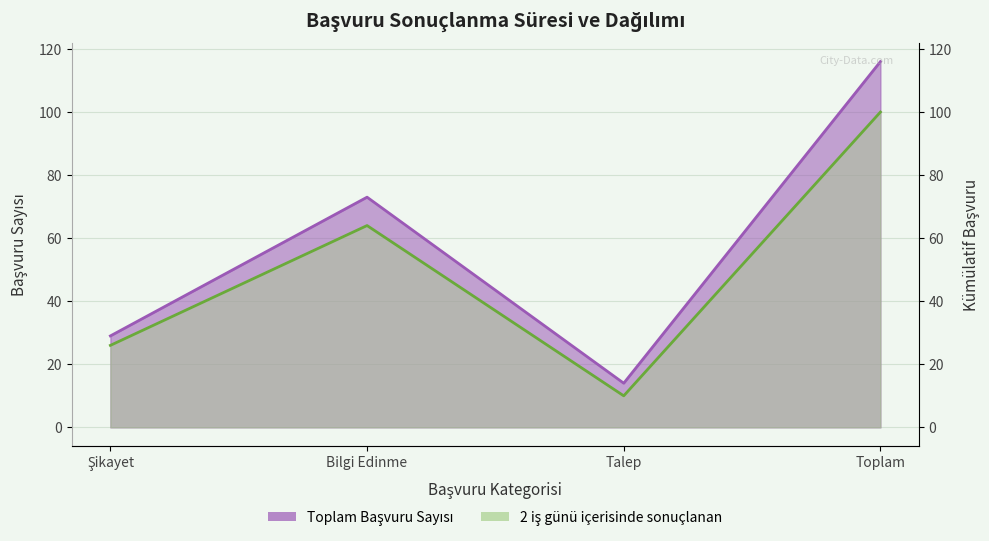

At how many categories does at least one series exceed 44?

2